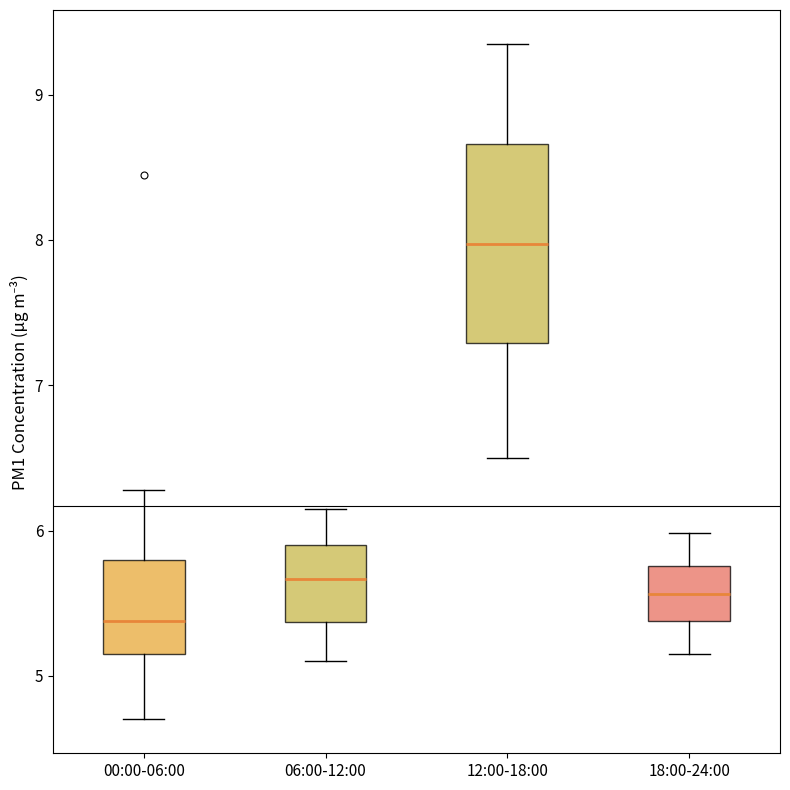

Where is the upper edge of the box for 06:00-12:00 on the y-axis? The values are not printed on the chart, so give them approximately, as read against the axis.

5.9